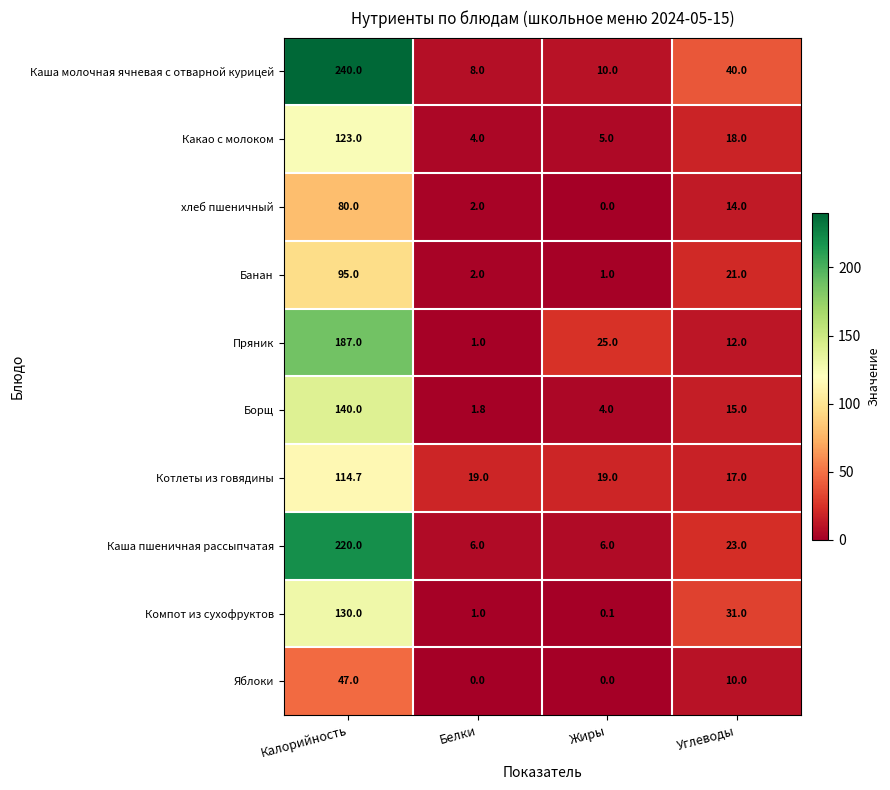

Which series has the largest range (max minus min)?

Каша молочная ячневая с отварной курицей